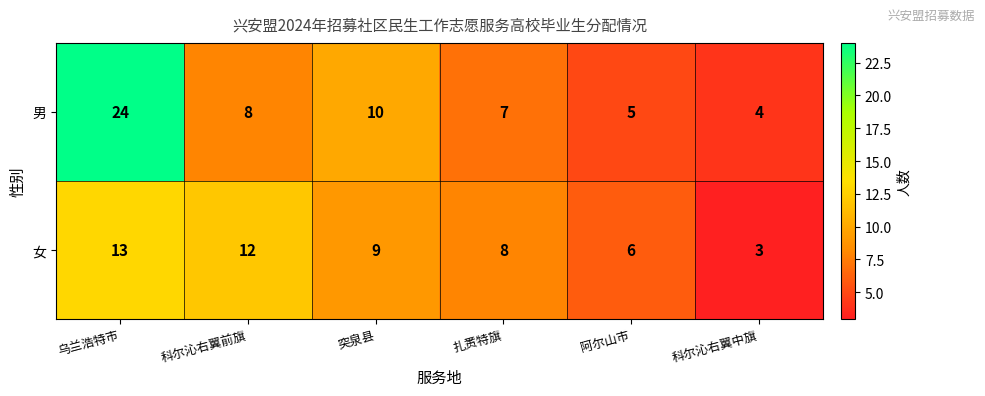

How many series are shown in this chart?

2